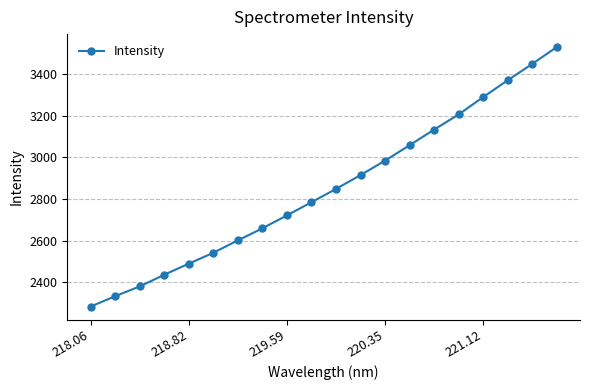

True or false: the data has more than 1 interior local peaks.

False